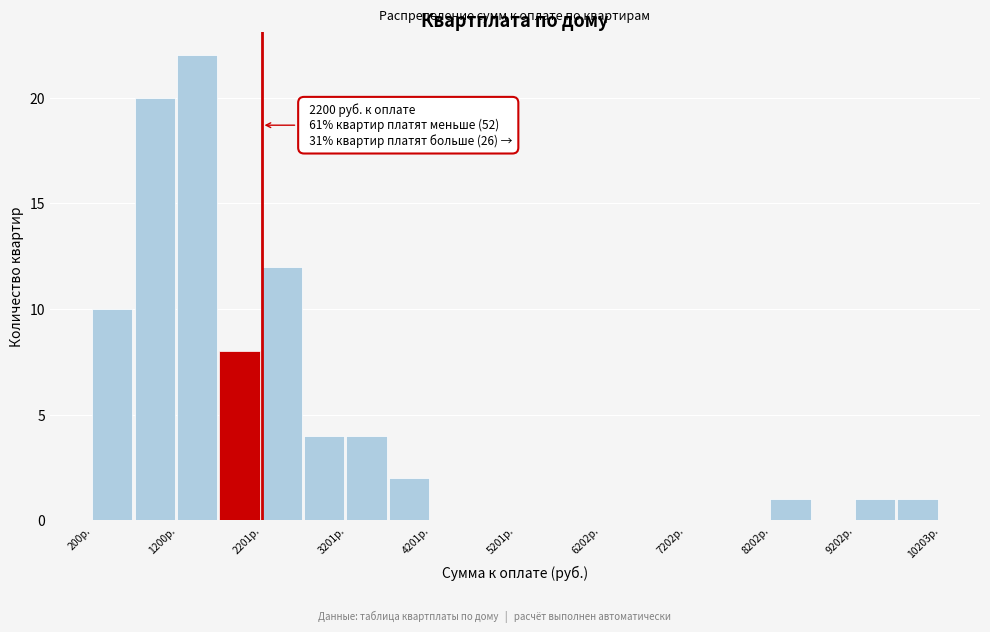

Around what value on the x-axis is the tallest bar? Give the approximate position of its centre, as read against the axis.

1400